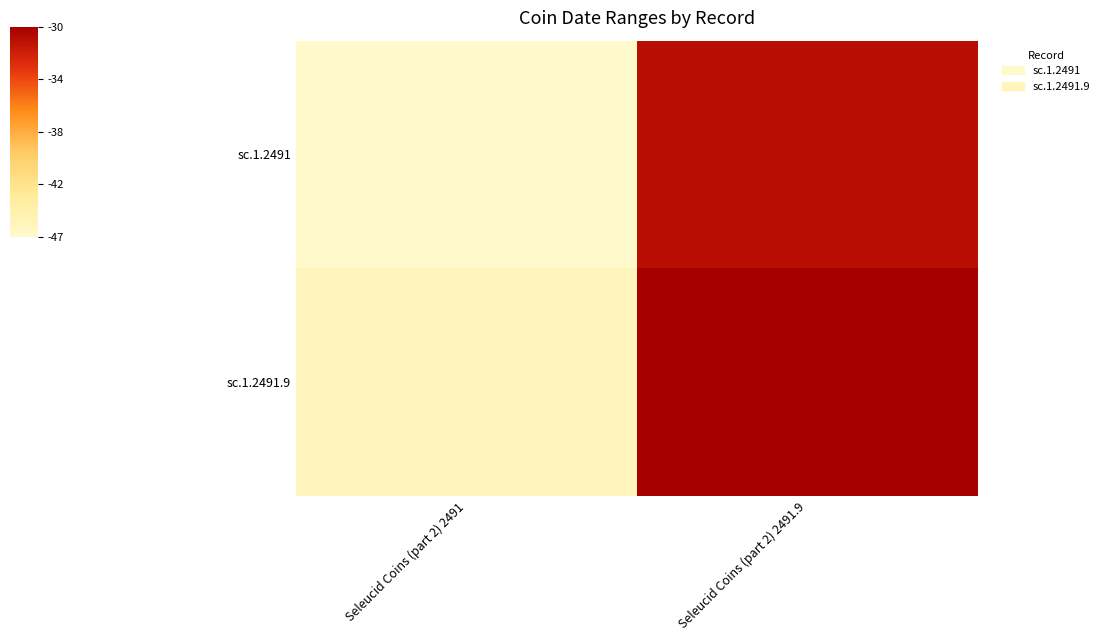

At Seleucid Coins (part 2) 2491, list the series in order from largest to smallest.

sc.1.2491.9, sc.1.2491